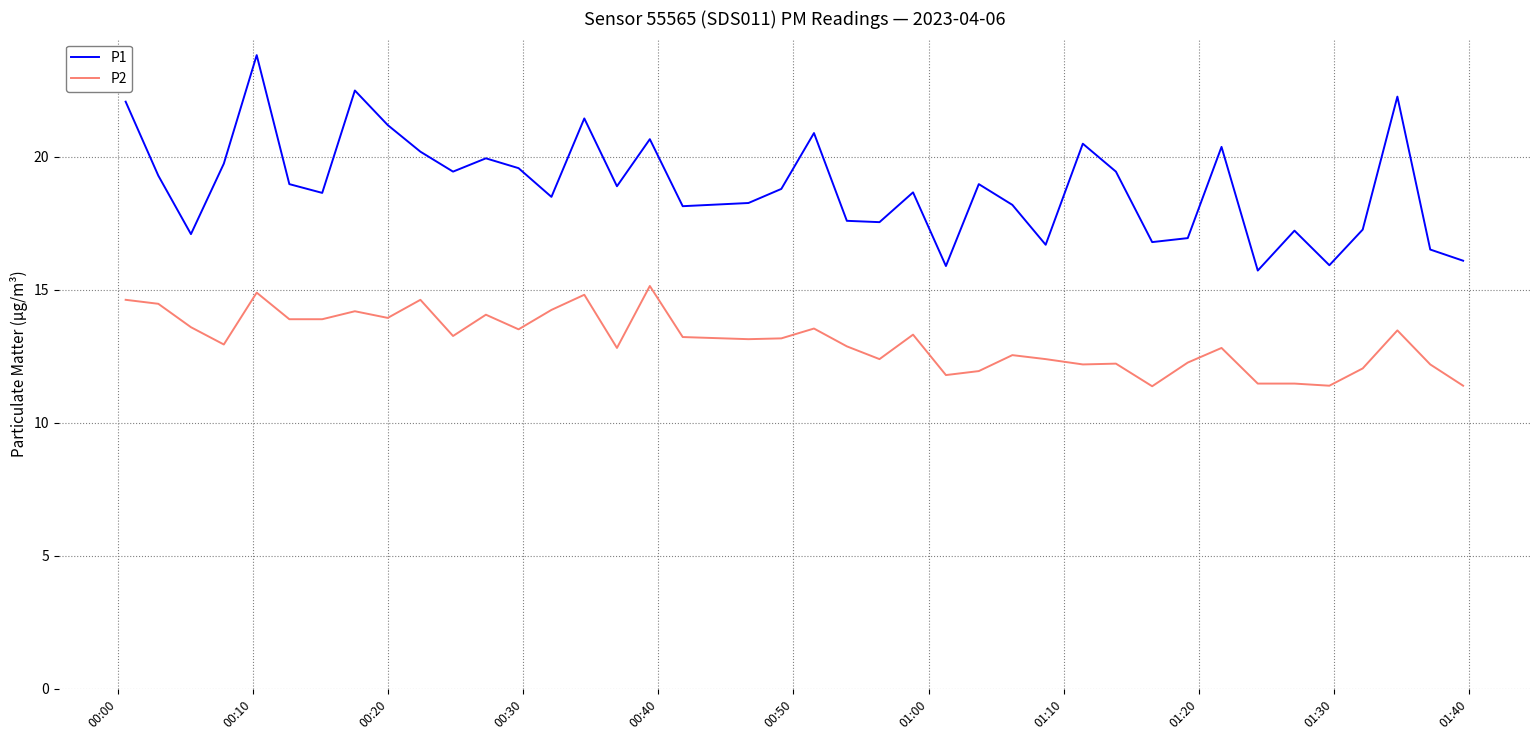

What is the maximum value shown in the chart?

23.8